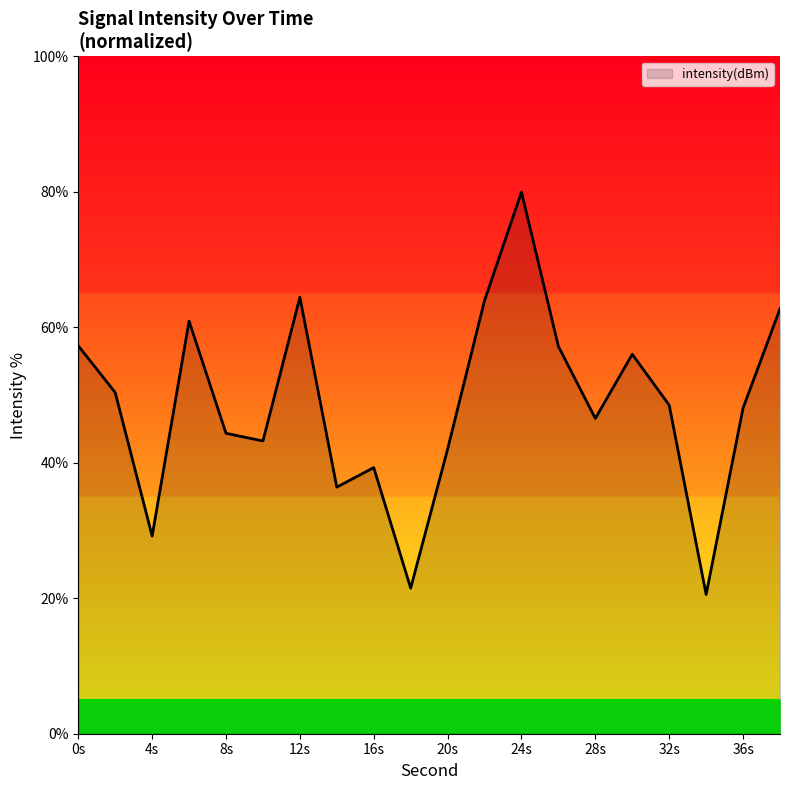

What is the greatest value displayed?

80.0